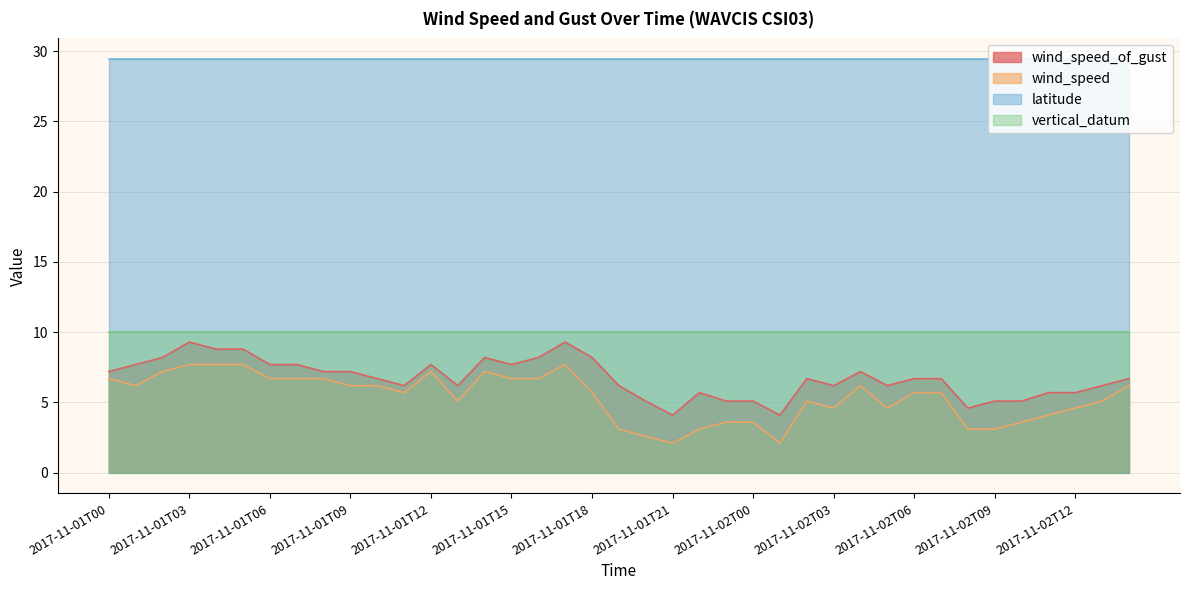

Does the chart have visible grid lines?

Yes